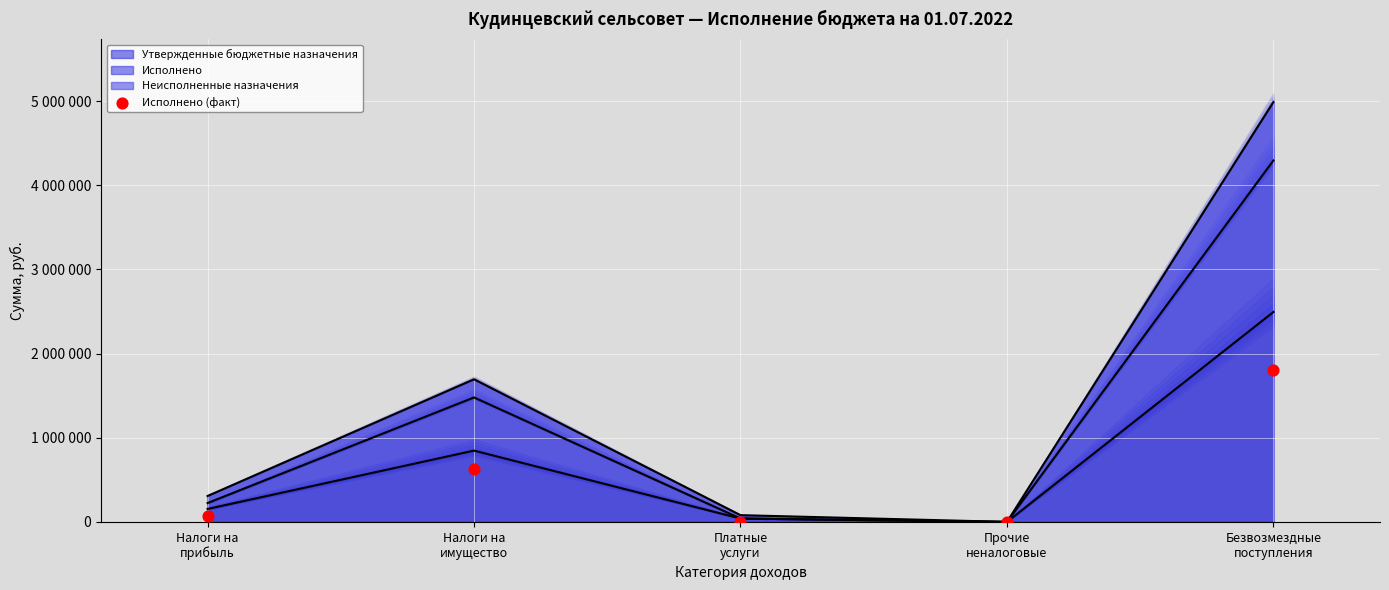

Is the value of Утвержденные бюджетные назначения (линия) at Платные
услуги greater than the value of Исполнено (факт) at Прочие
неналоговые?

Yes